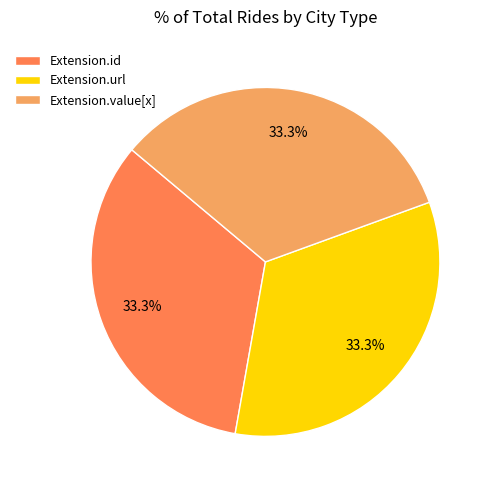

Combined, what portion of the pie is Extension.id and Extension.url?

66.7%